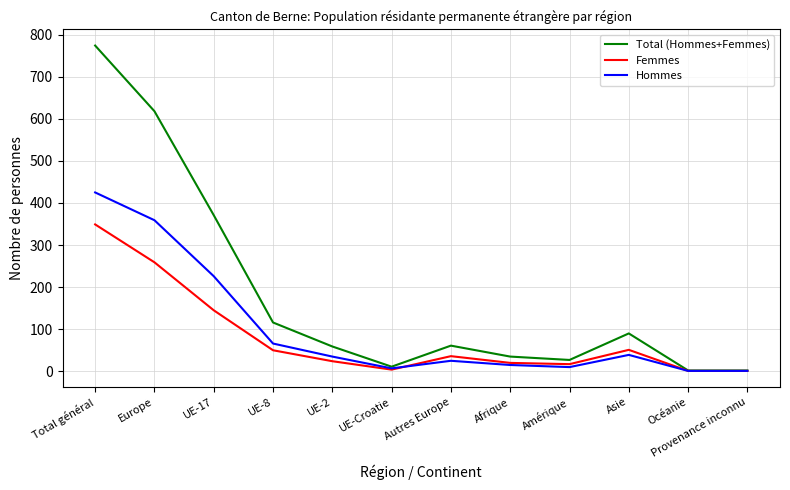

At which category does Total (Hommes+Femmes) reach its first local peak?

Autres Europe